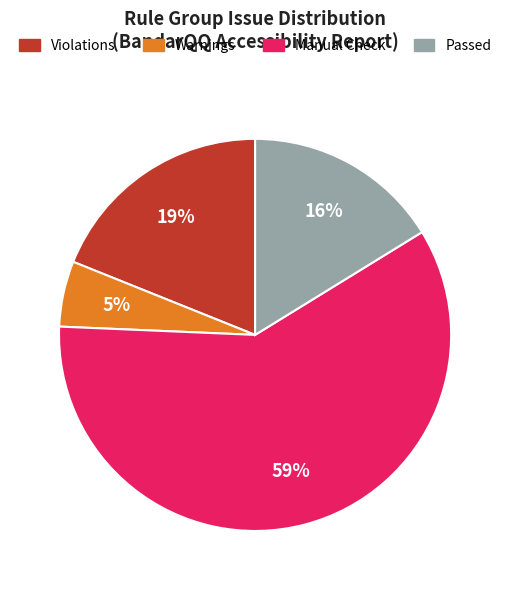

Which category has the smallest portion of the pie?

Warnings